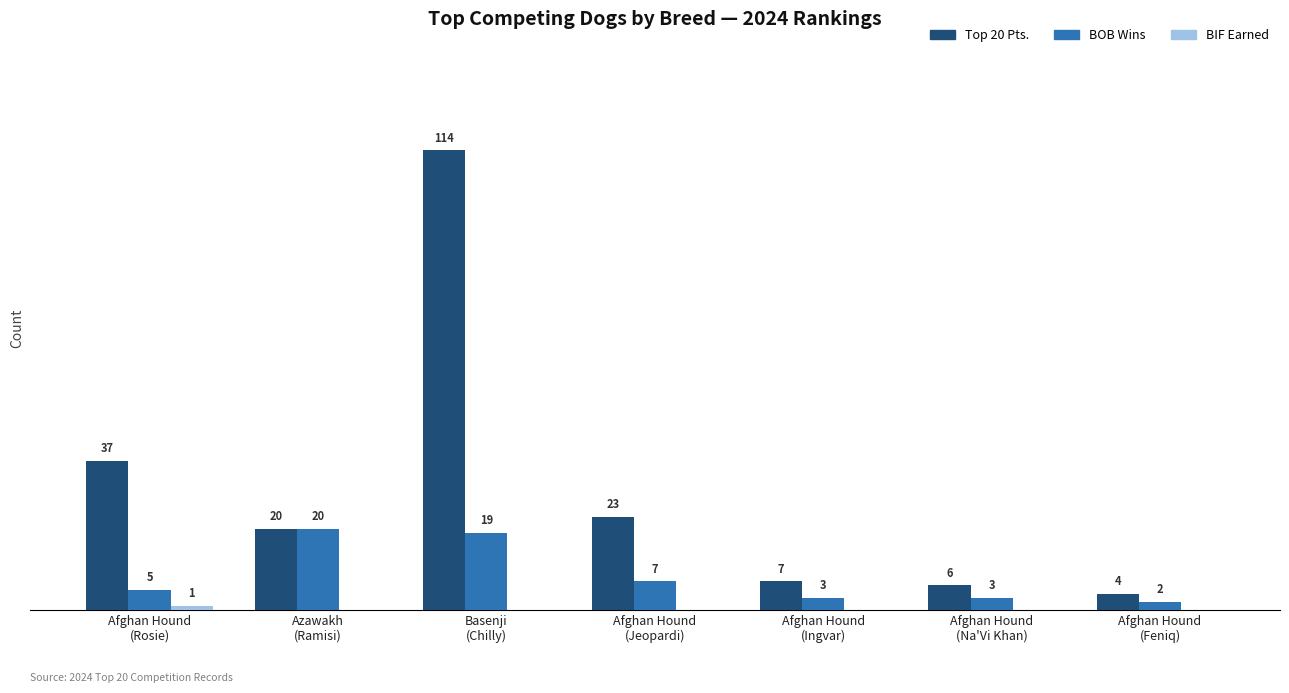

Which series has the largest total across all categories?

Top 20 Pts.